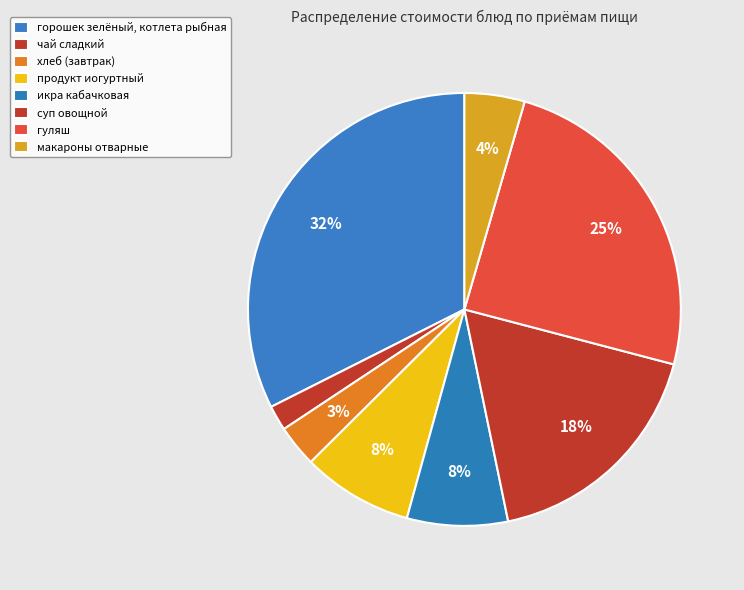

Is the sum of макароны отварные and хлеб (завтрак) greater than half?

No